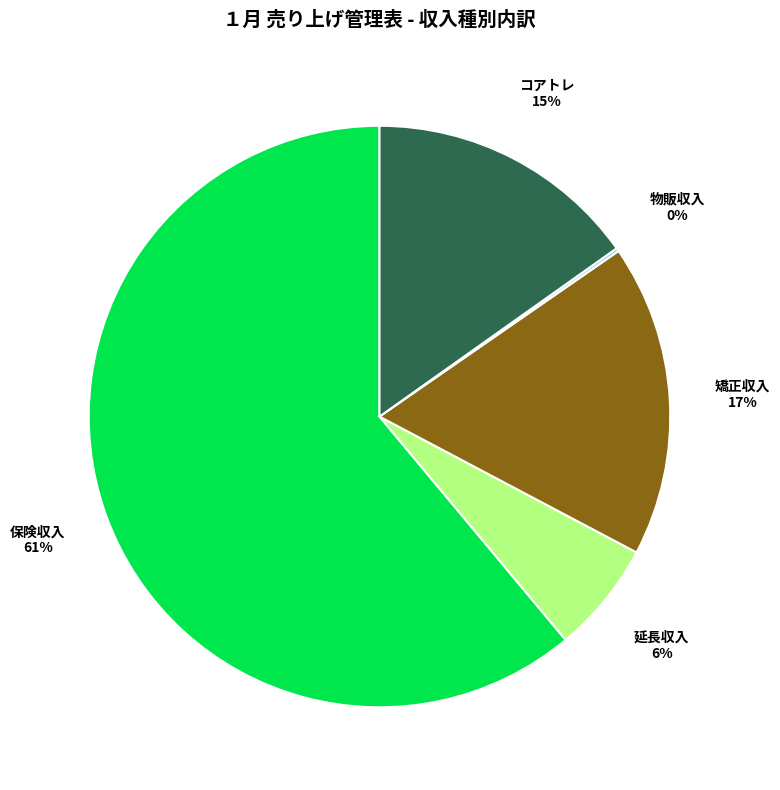

Do 矯正収入 and コアトレ together represent more than half of the pie?

No